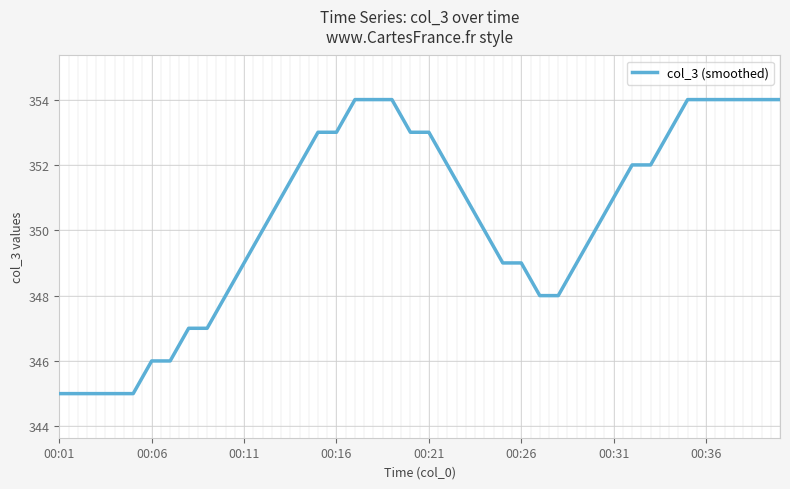

Approximately how many times larger is the value at 39 compared to 28?

1.0